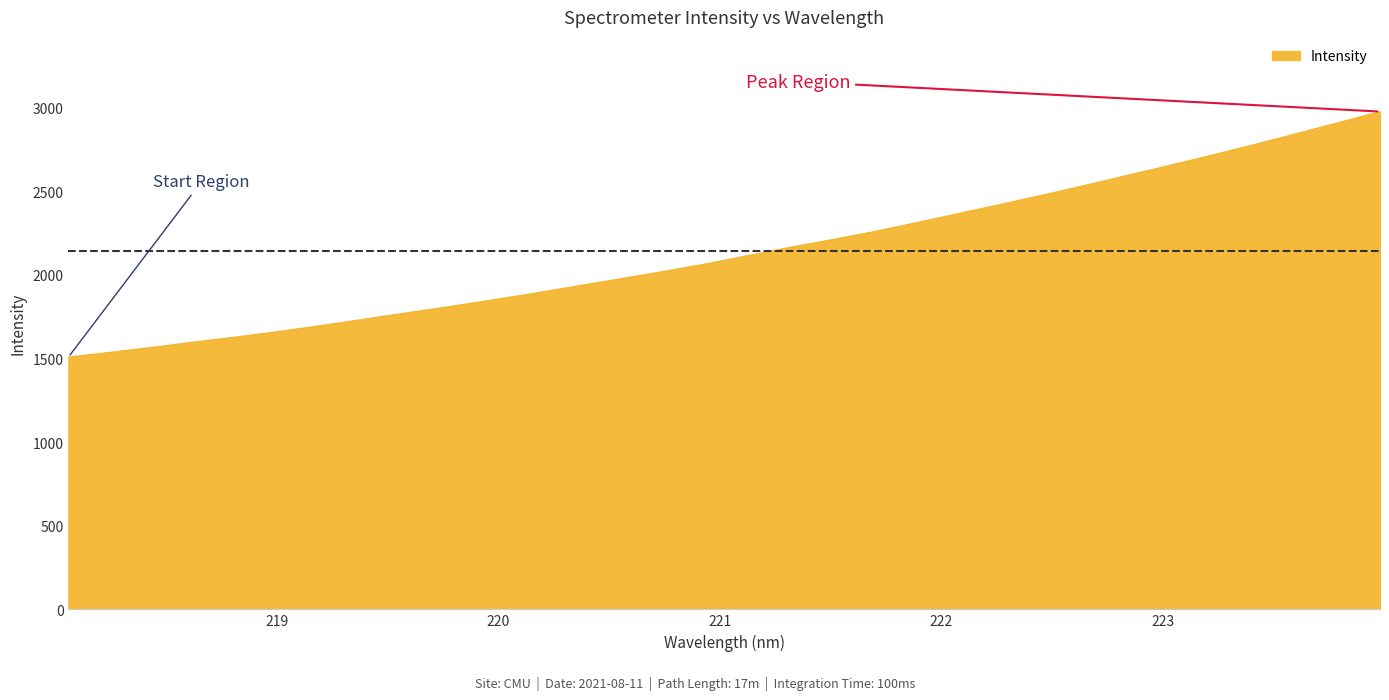

What is the difference between the maximum and minimum values?

1467.3